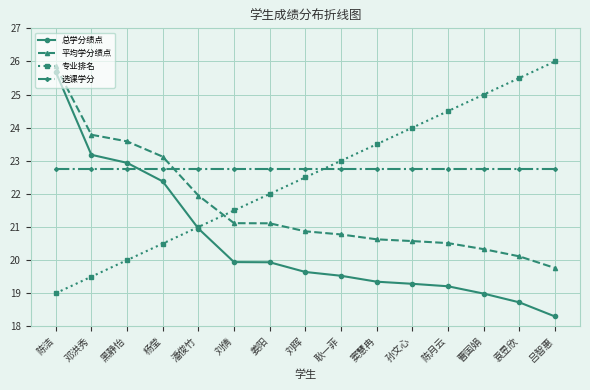

At which category is the sum across all series the highest?

陈洁